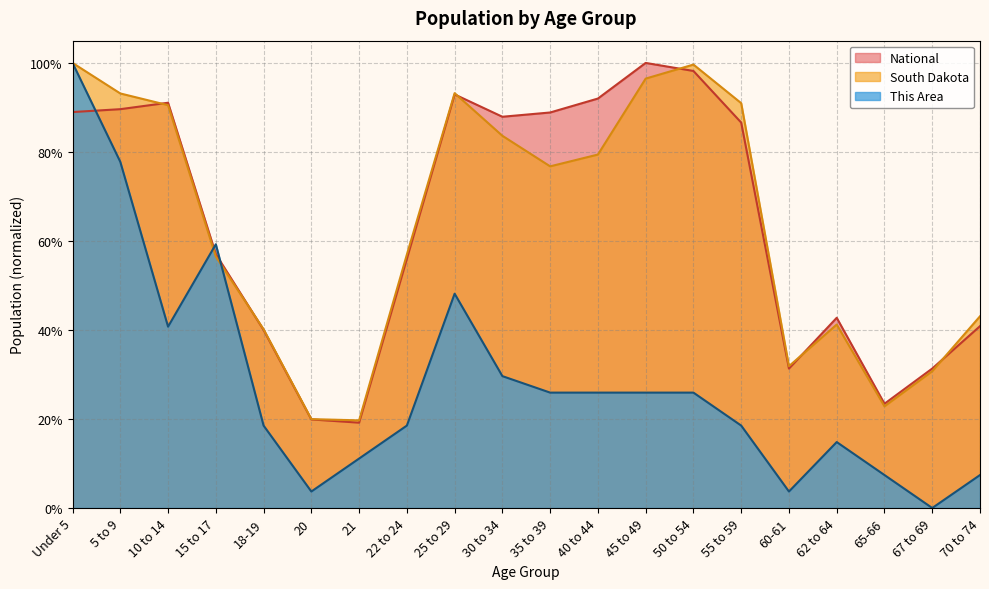

What is the difference between the second highest and second lowest values in the South Dakota series?

0.8